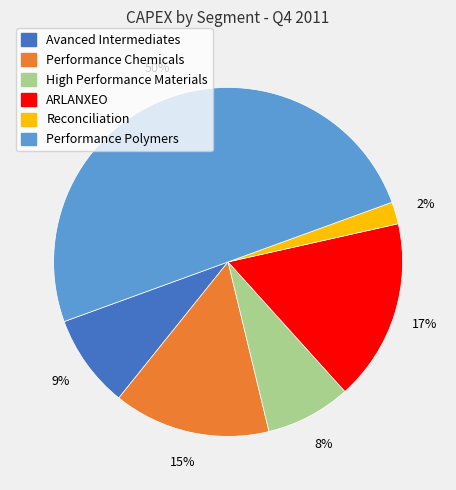

To the nearest percent, what is the average slice percentage?

17%